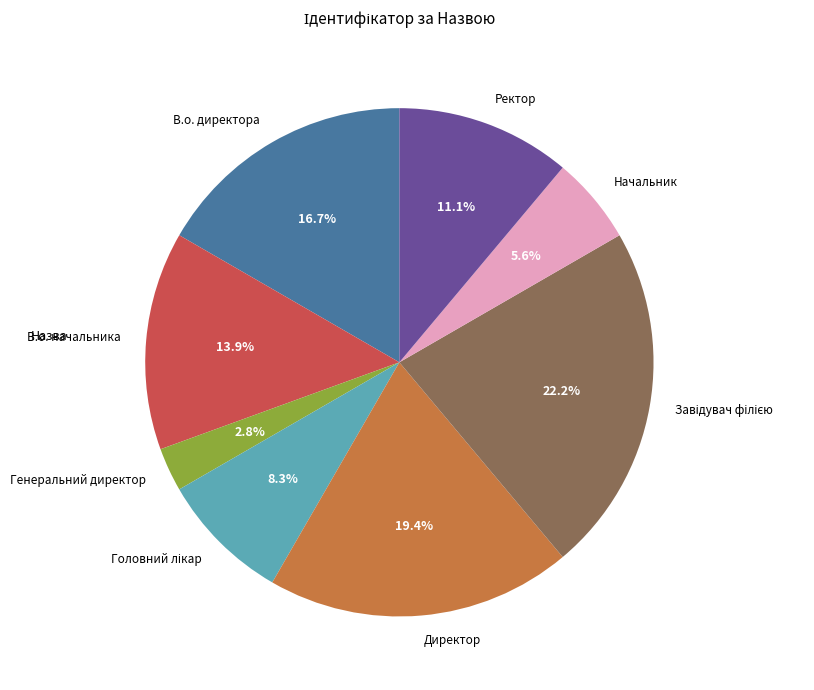

Which category has the smallest portion of the pie?

Генеральний директор